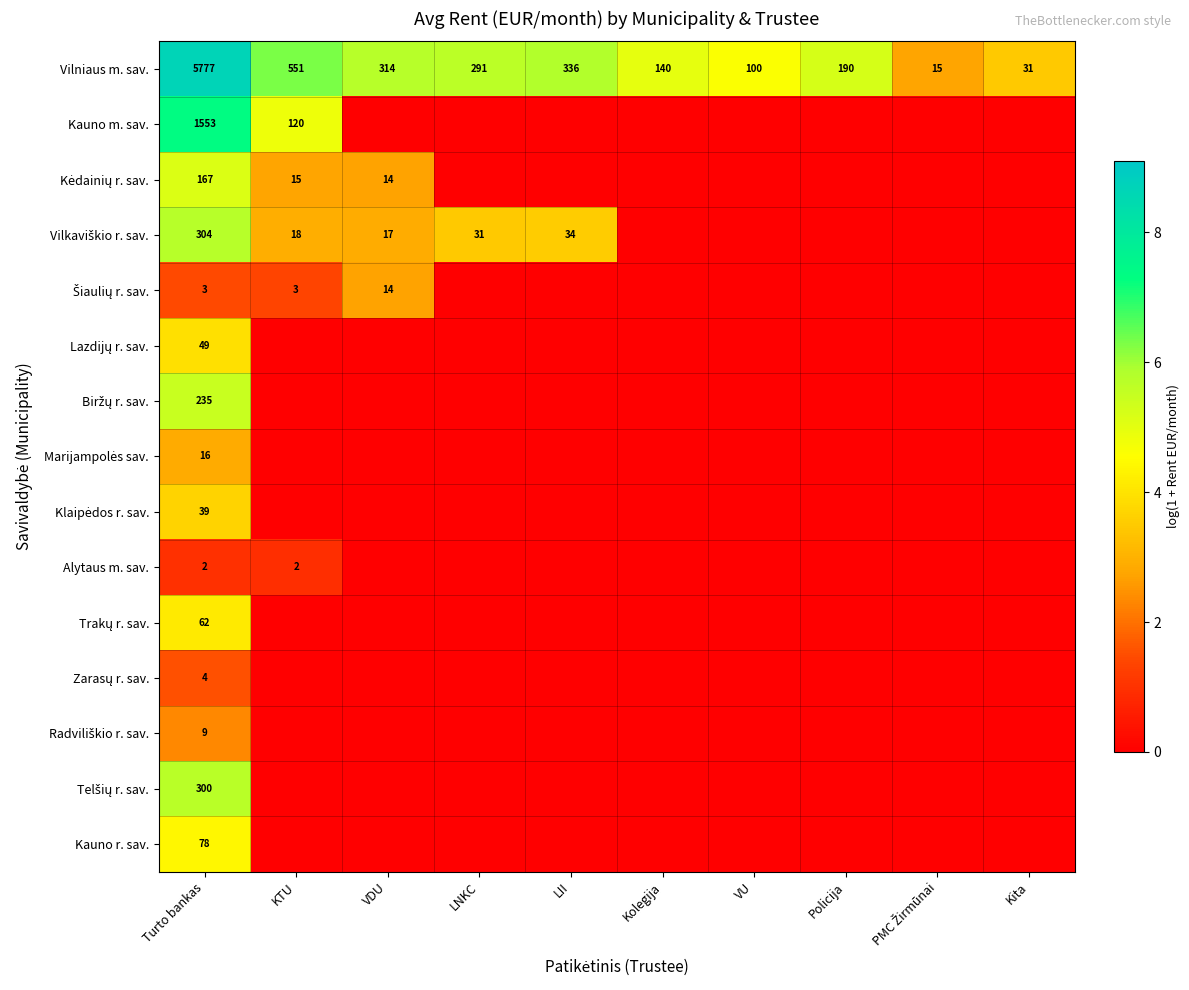

What is the sum of the Vilniaus m. sav. values at LII and Kita?

367